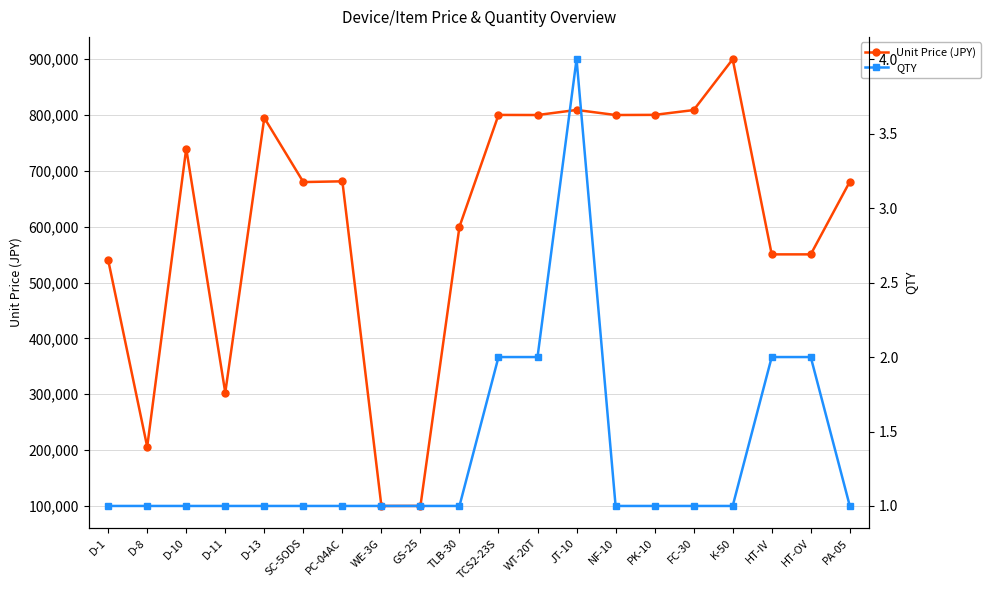

Reading right to left, extract all data points from this chart.

Unit Price (JPY): 680700	550571	550570	900050	809001	800400	800140	809210	800130	800302	600111	100080	100010	681400	680061	795000	303000	740100	206000	540510
QTY: 1	2	2	1	1	1	1	4	2	2	1	1	1	1	1	1	1	1	1	1